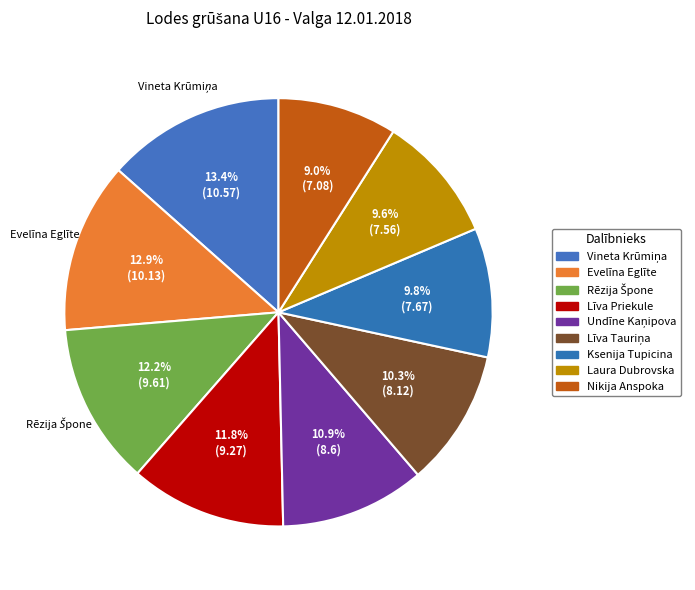

Is it true that Vineta Krūmiņa is 13% of the pie?

True